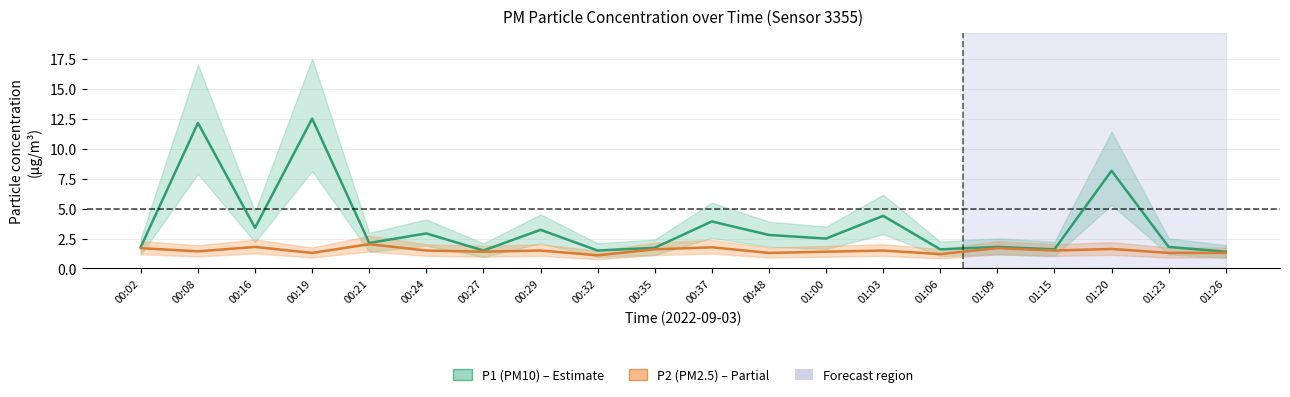

Is it true that P1 (PM10) equals 2.5 at 01:15?

False